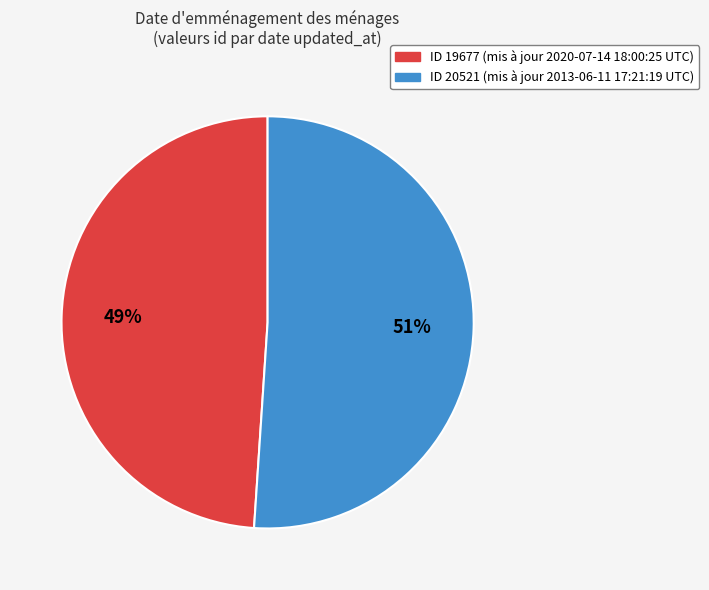

To the nearest percent, what is the difference between the largest and smallest slice percentages?

2%